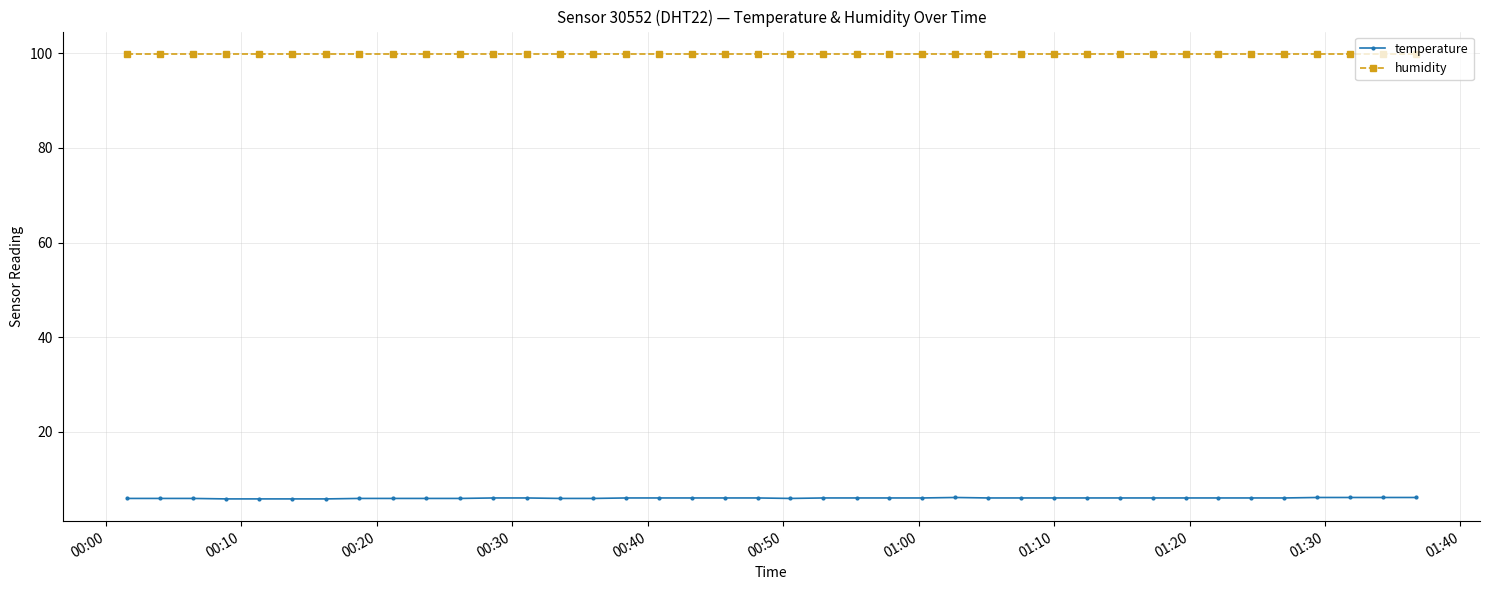

True or false: humidity and temperature intersect in this chart.

False